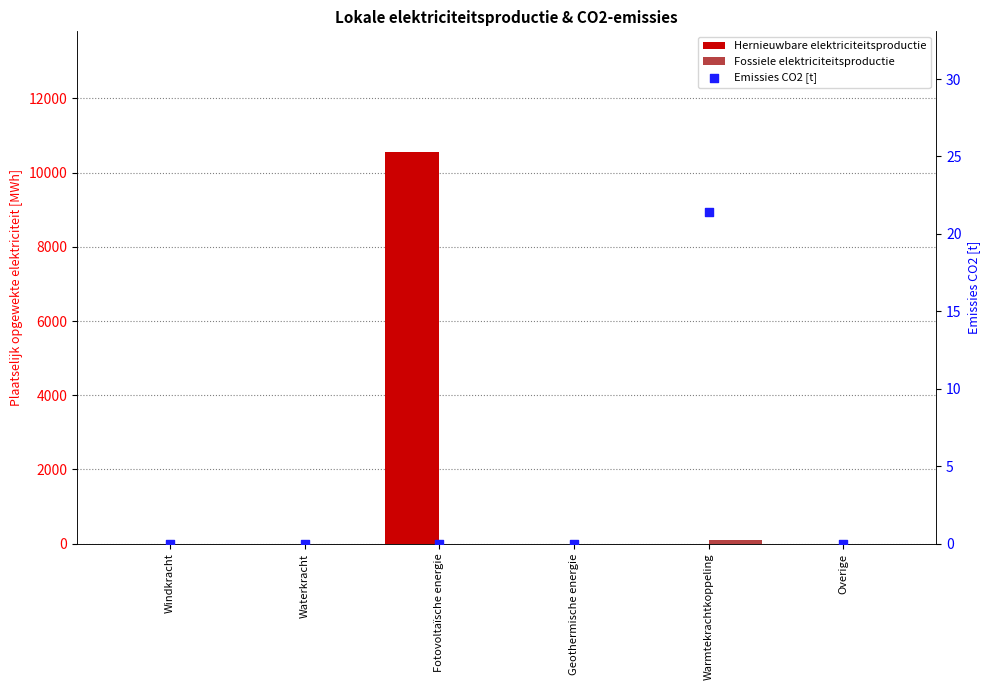

Which series reaches the minimum Y coordinate?

Hernieuwbare elektriciteitsproductie